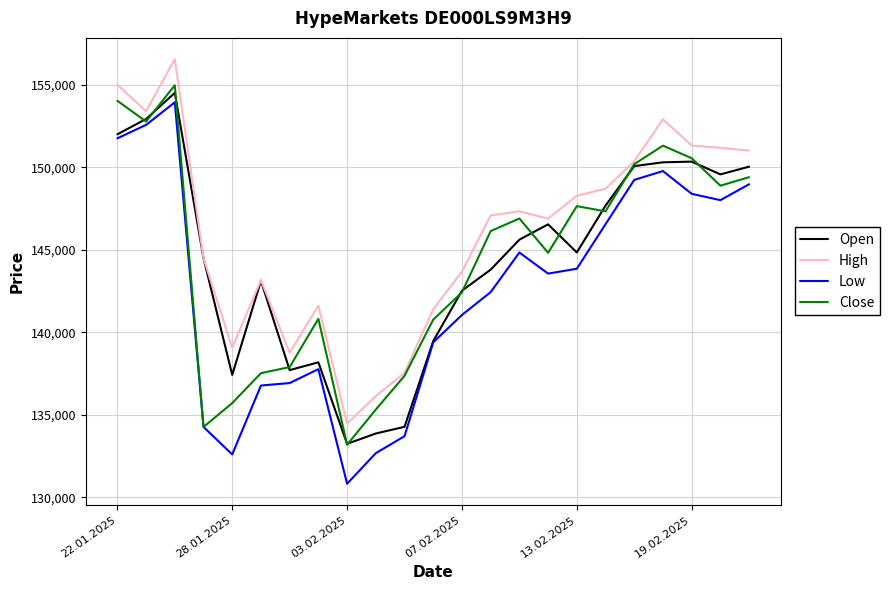

What is the smallest value displayed?

130828